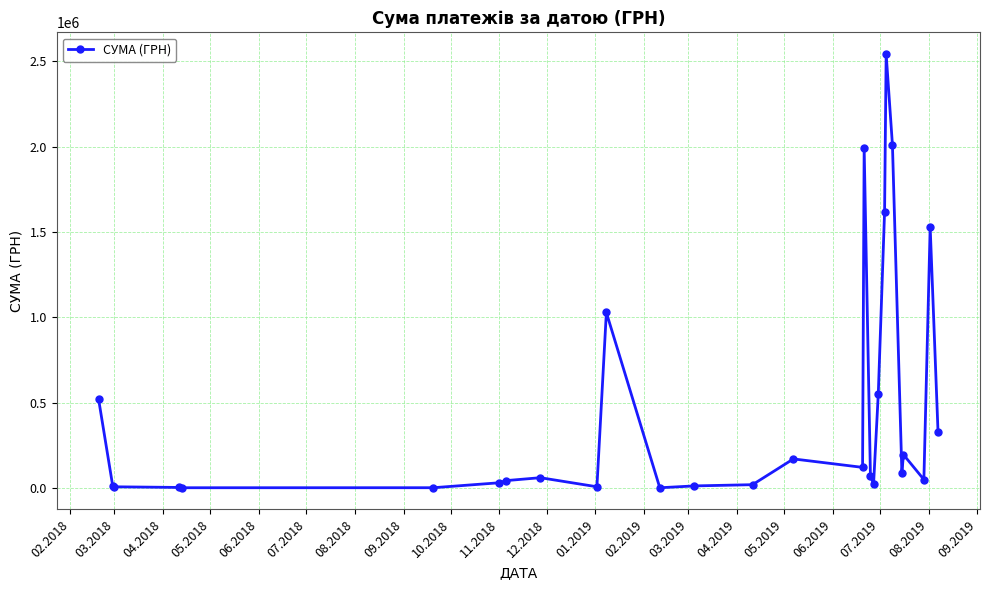

What is the difference between the second highest and minimum values?

2008948.1